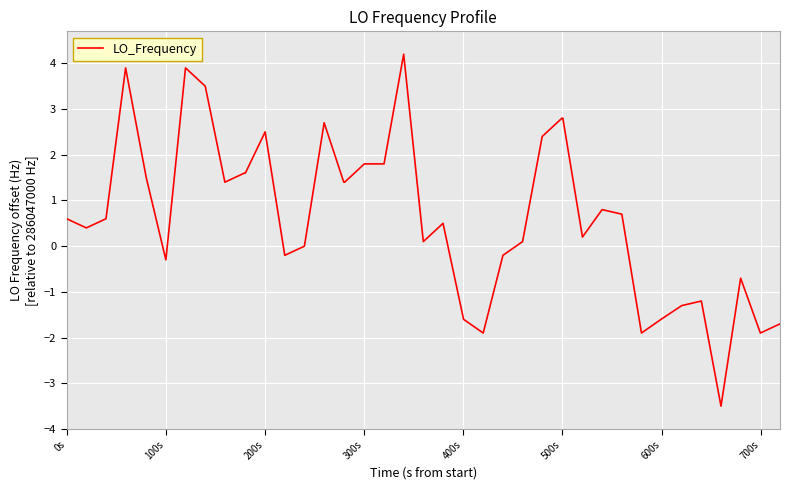

What is the greatest value displayed?

4.2